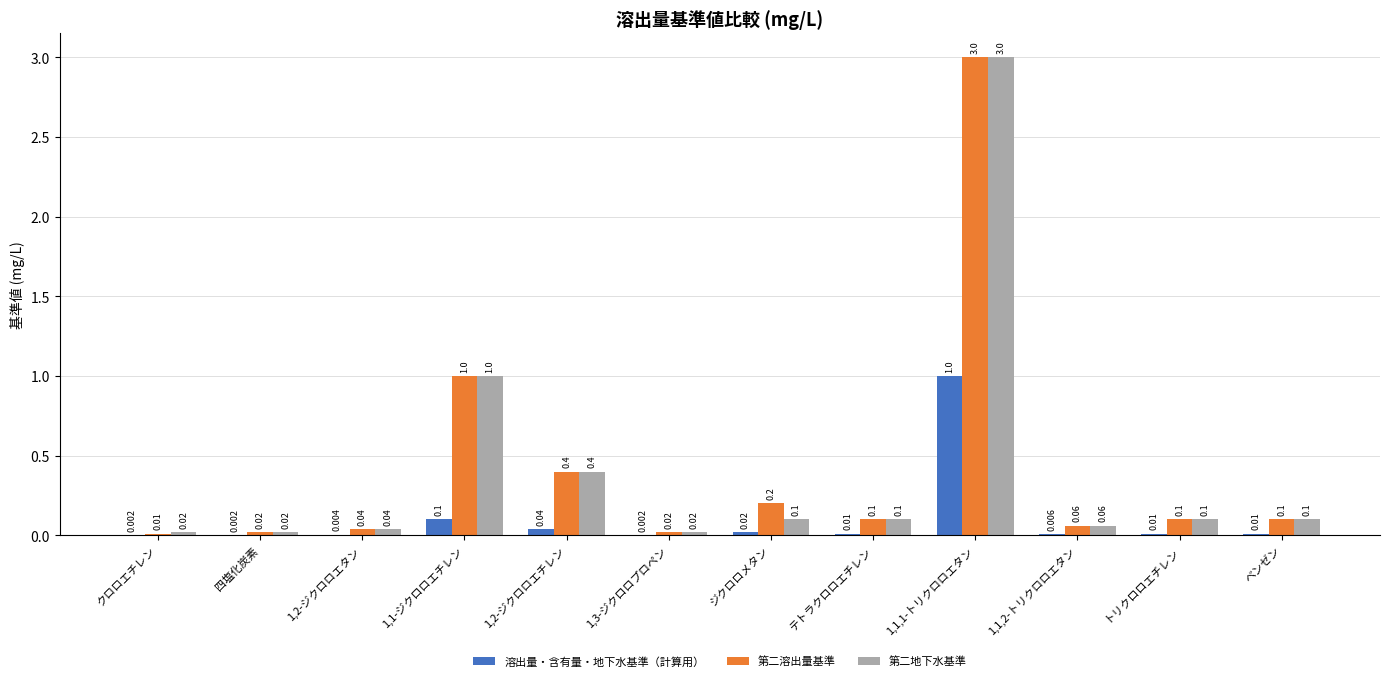

What is the sum of the 第二溶出量基準 values at トリクロロエチレン and 1,1,2-トリクロロエタン?

0.2